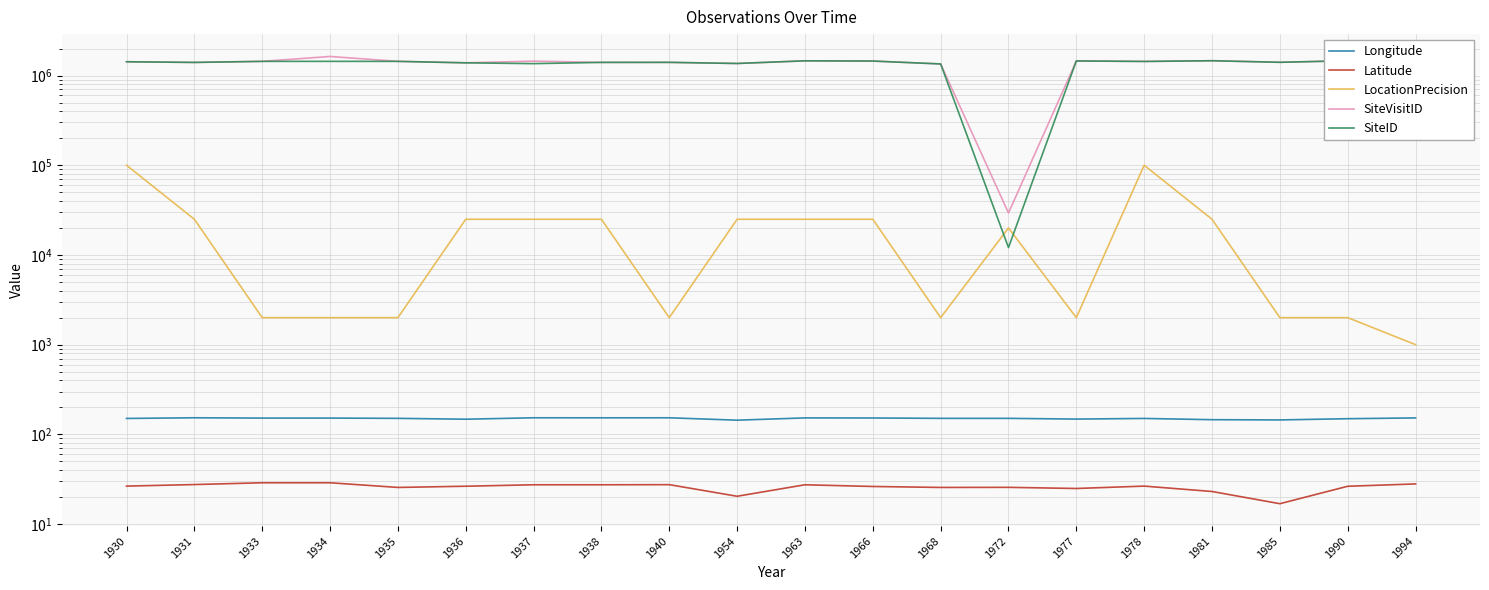

The SiteID series shows 2066351.6 at 1981. True or false?

False